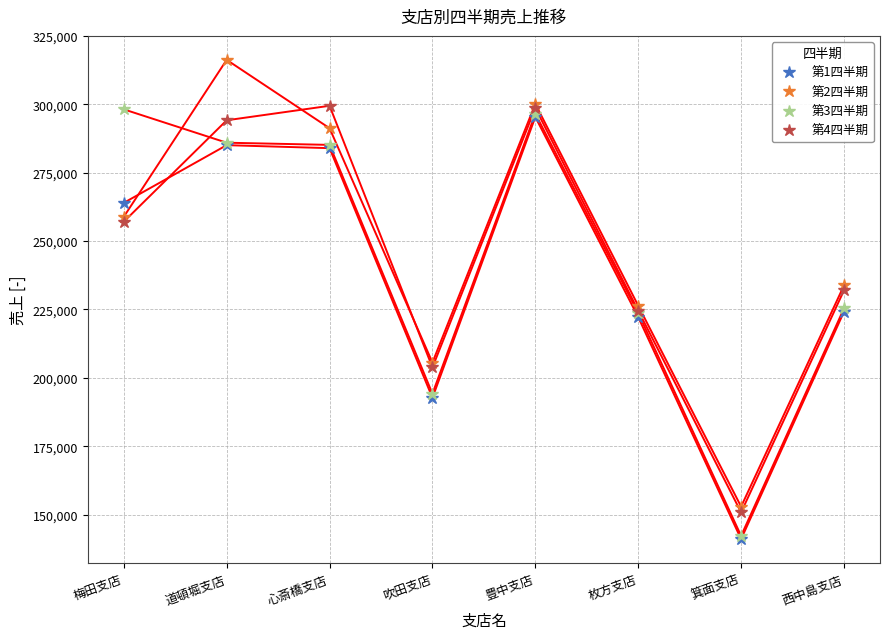

Is the value of 第3四半期 at 道頓堀支店 greater than the value of 第2四半期 at 箕面支店?

Yes